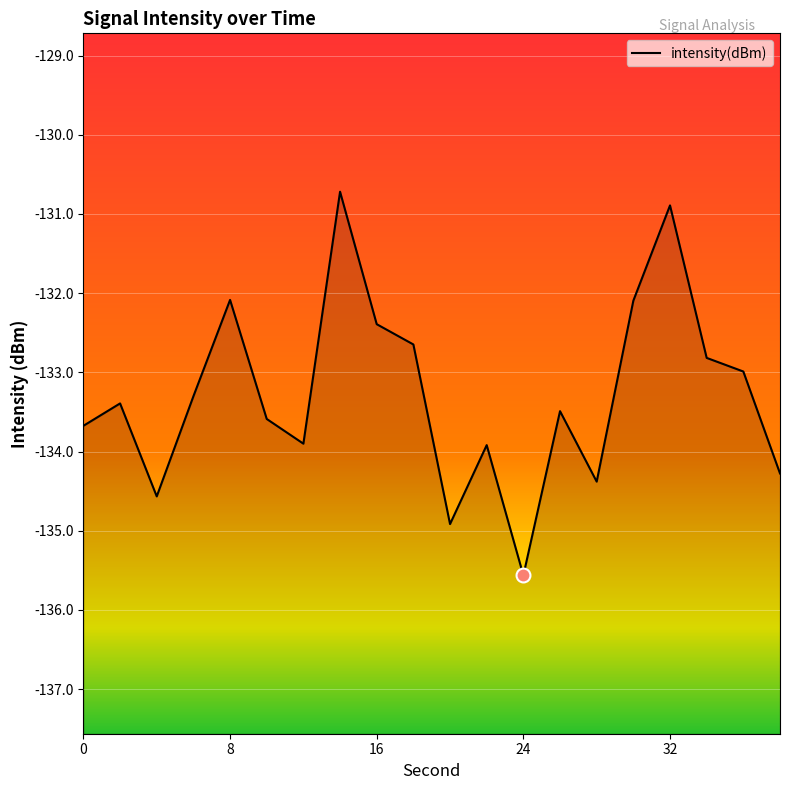

Count the number of values greater than -133.

8